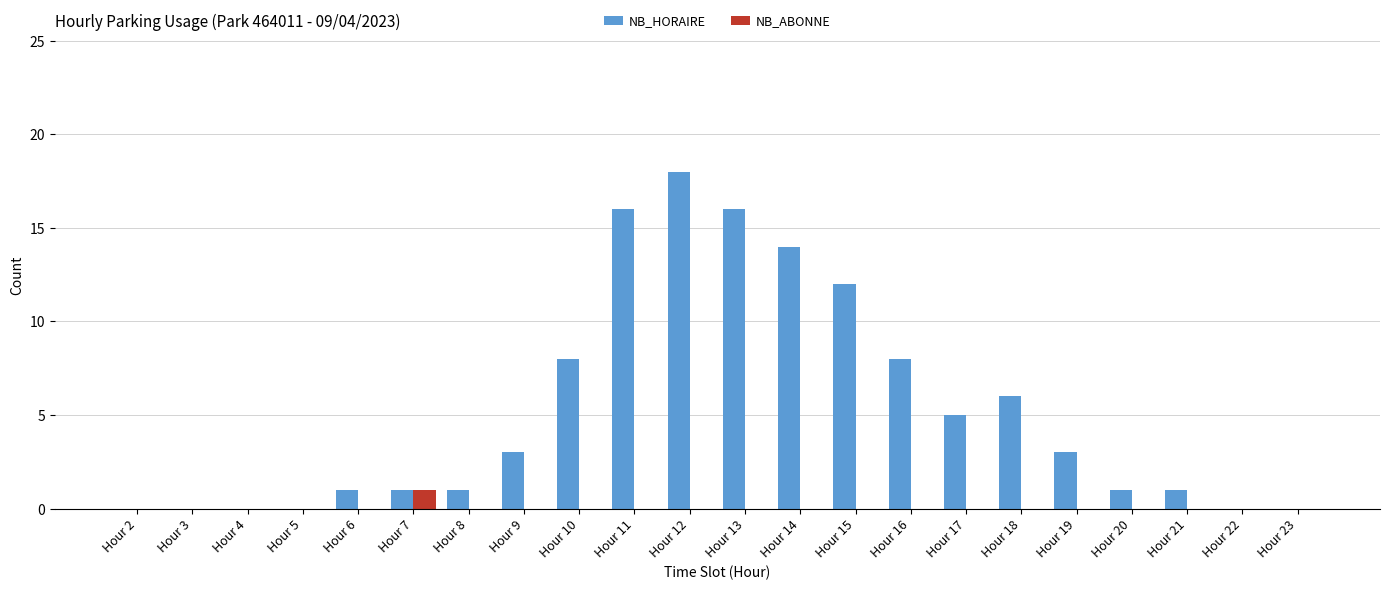

Are the bars horizontal?

No